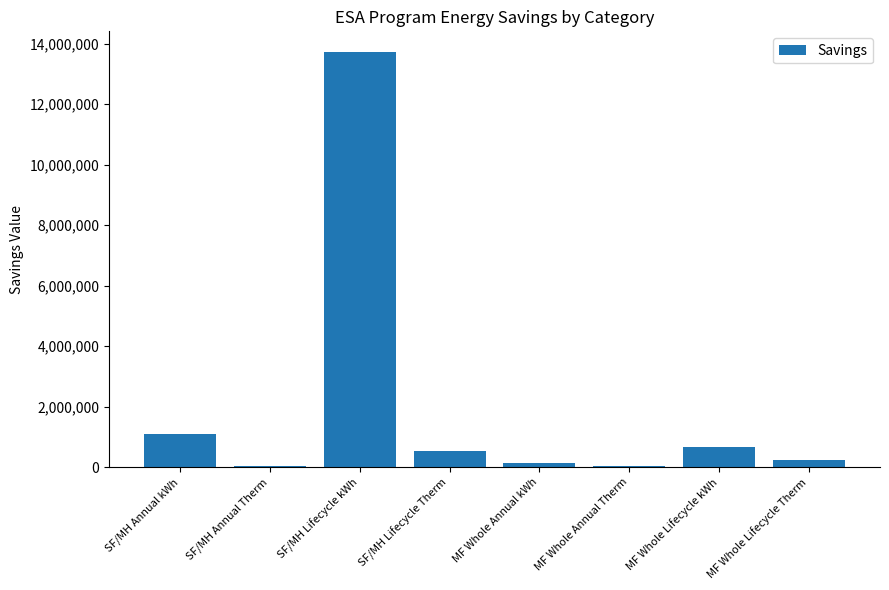

What is the sum of the values at MF Whole Annual Therm and MF Whole Lifecycle kWh?

695156.0